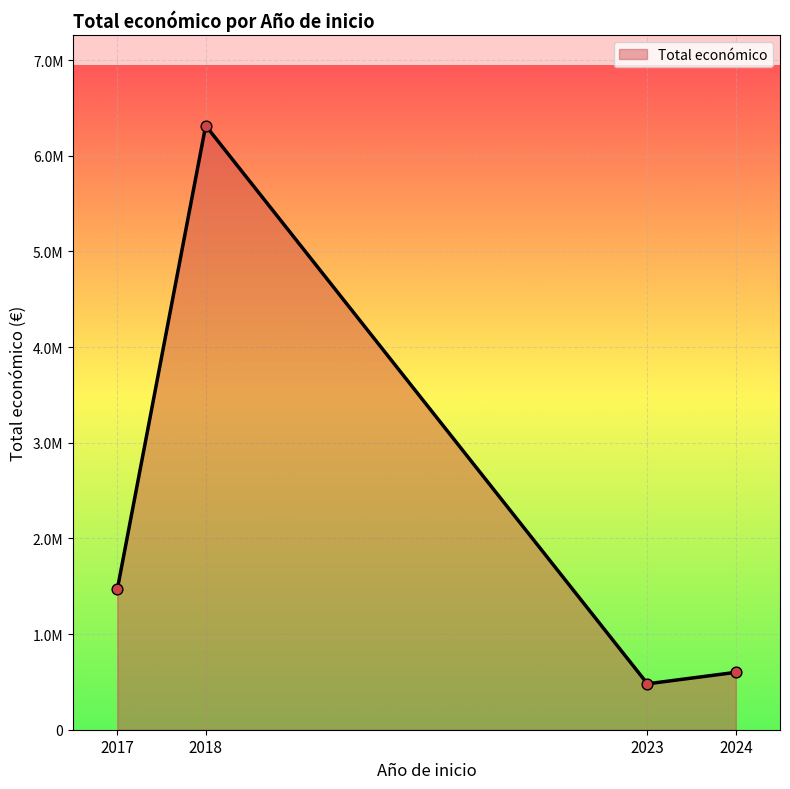

Between 2018 and 2017, which is larger?

2018